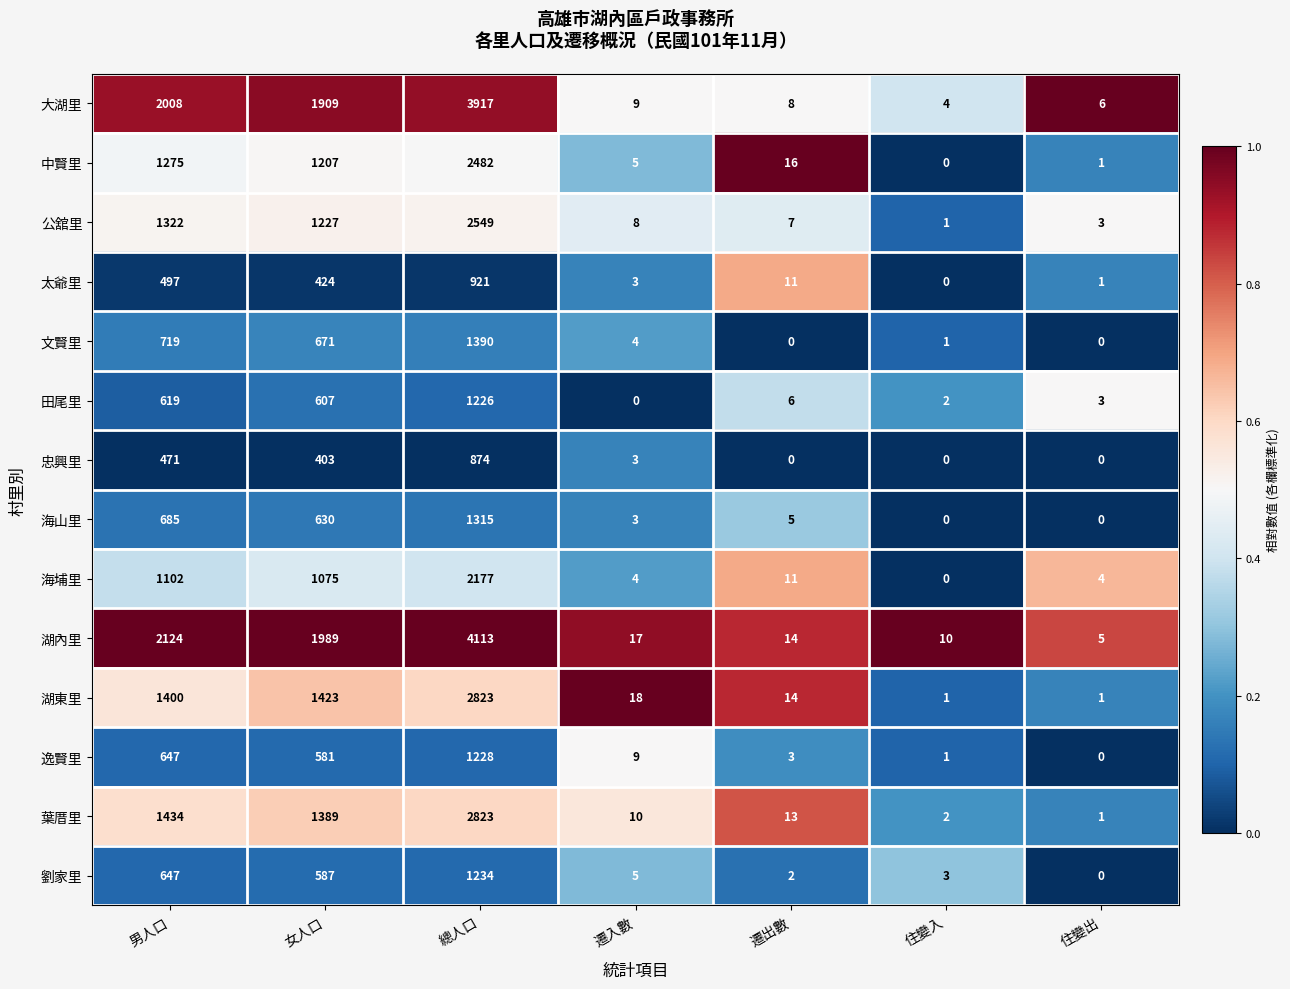

What is the sum of the 中賢里 values at 總人口 and 住變入?

2482